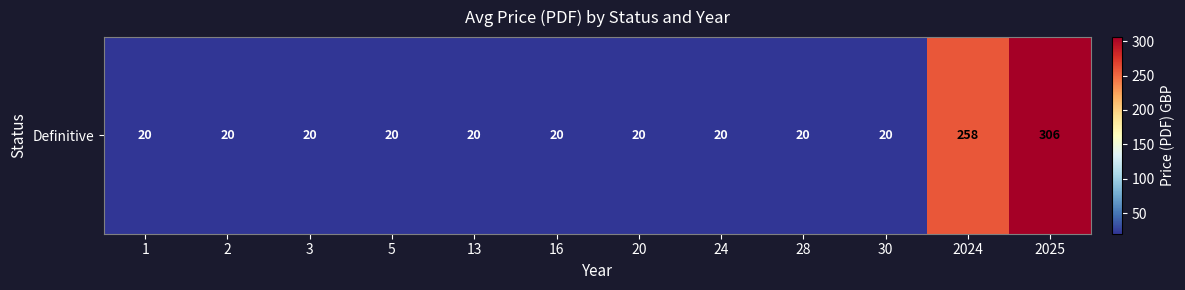

How many categories are shown in the chart?

12